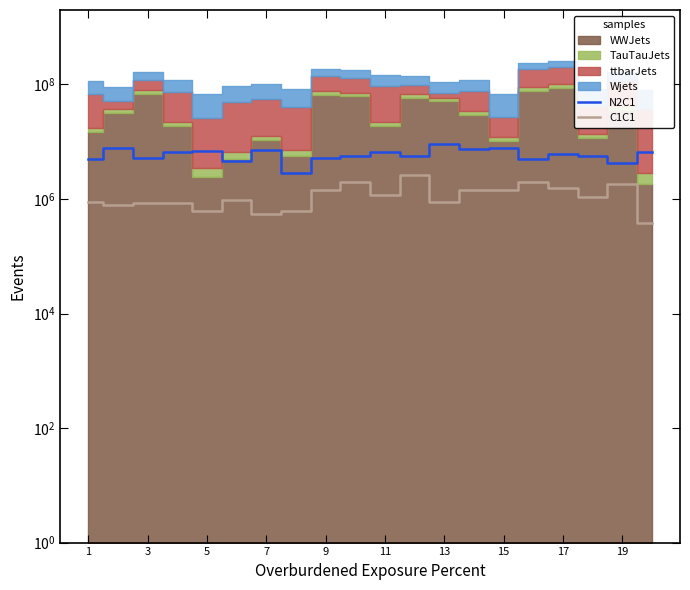

Which has a higher value, 12 or 11?

12